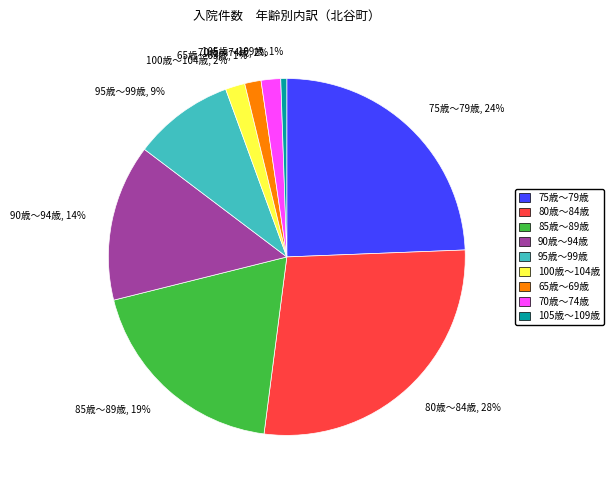

Is there a majority slice in this chart?

No